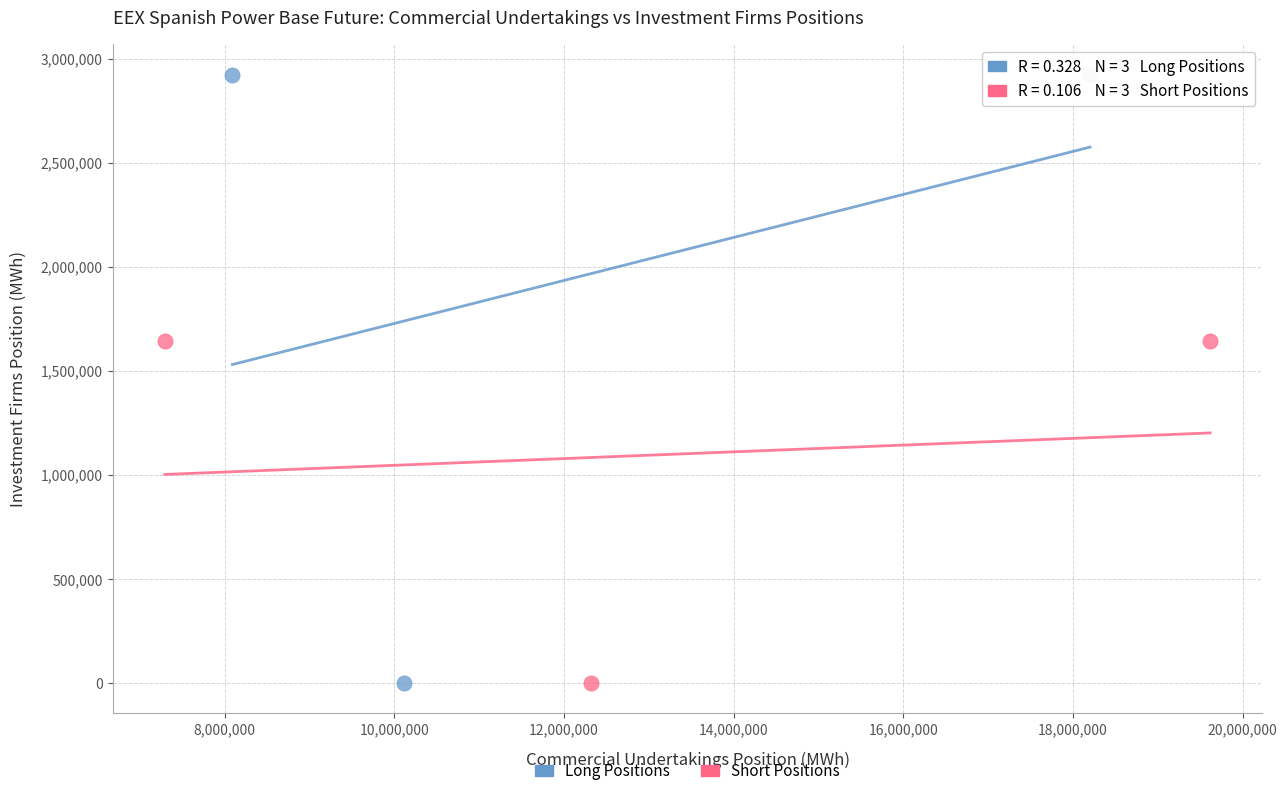

Which series has the largest Y range (max minus min)?

Long Positions